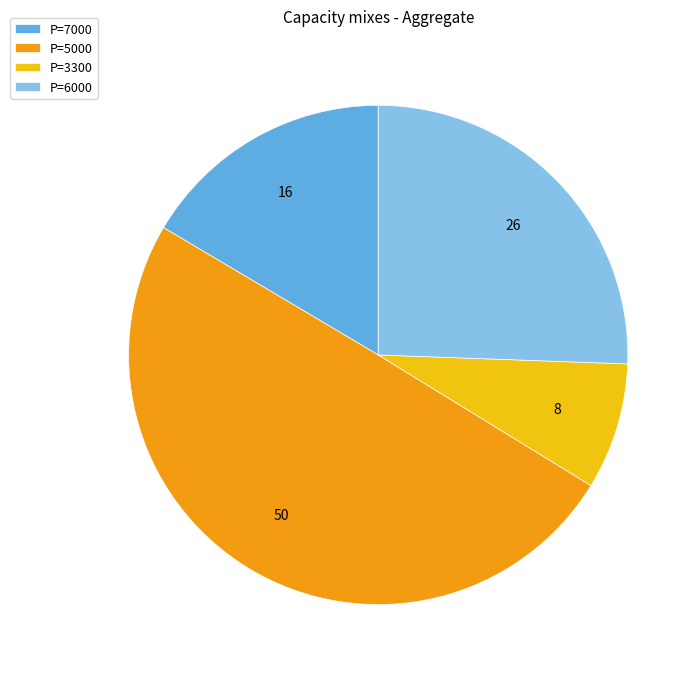

The P=3300 slice represents 22% of the pie. True or false?

False